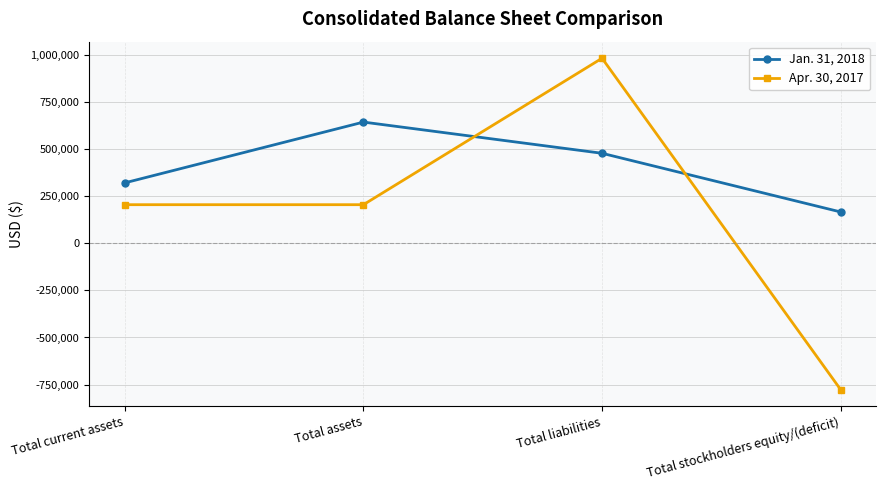

What is the value of the Jan. 31, 2018 point at the 2nd from the left?

641919